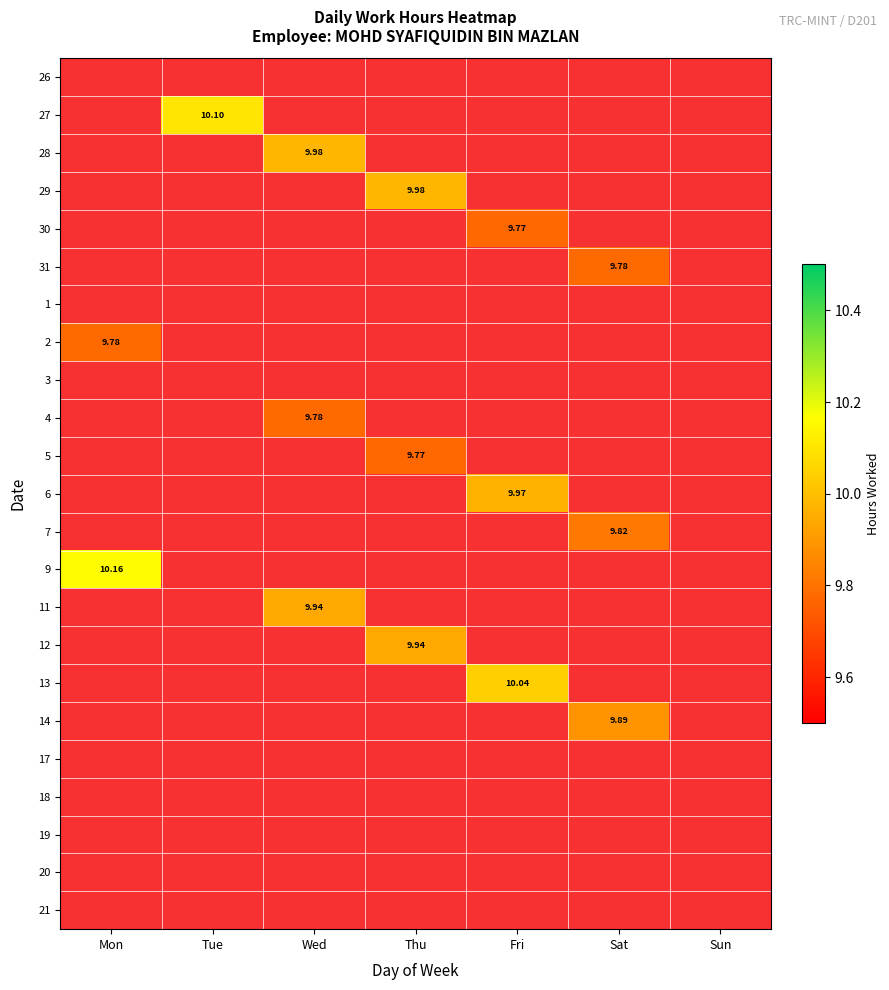

Rank the categories by 17 value from highest to lowest.

Mon, Tue, Wed, Thu, Fri, Sat, Sun